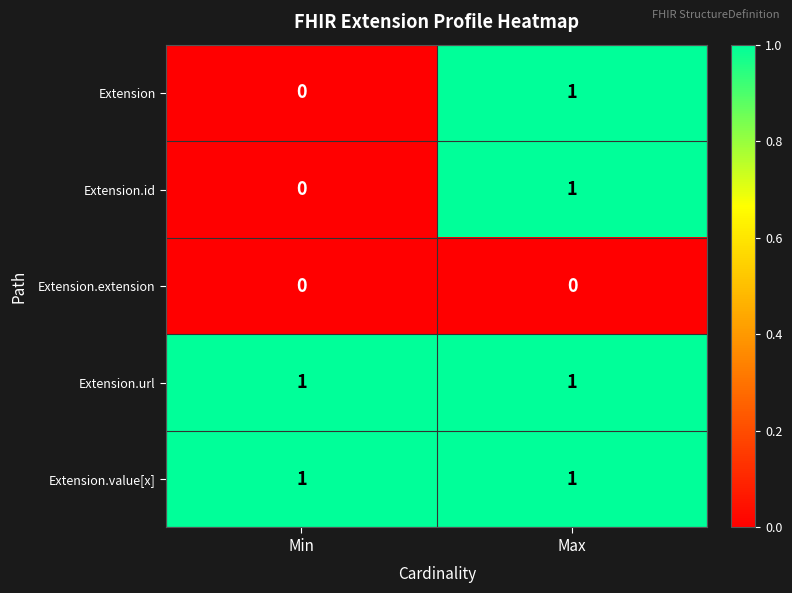

Reading right to left, what are all the values shown in this chart?

Extension: 1	0
Extension.id: 1	0
Extension.extension: 0	0
Extension.url: 1	1
Extension.value[x]: 1	1